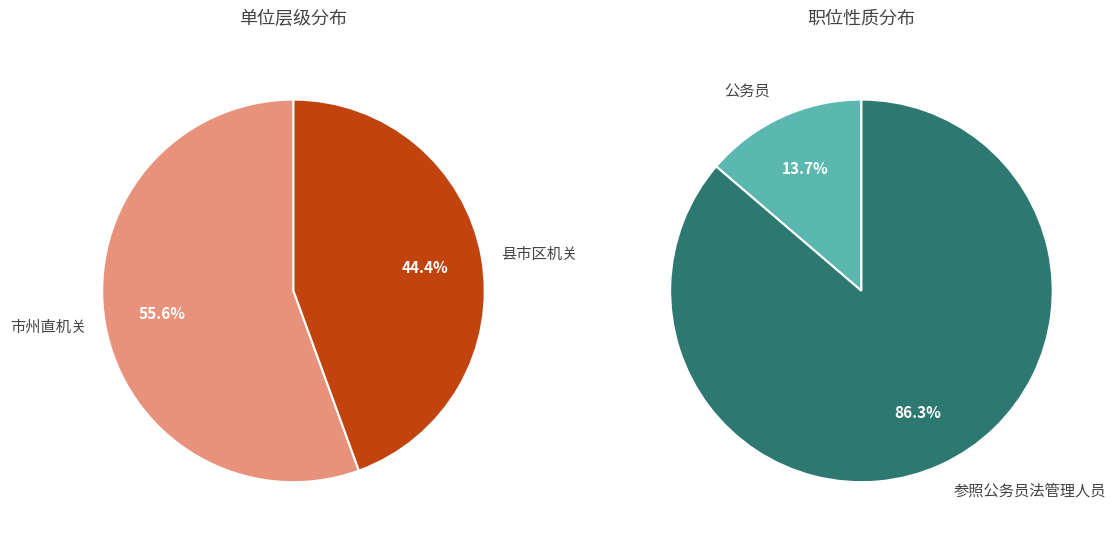

What portion of the pie excludes 市州直机关?

44.4%